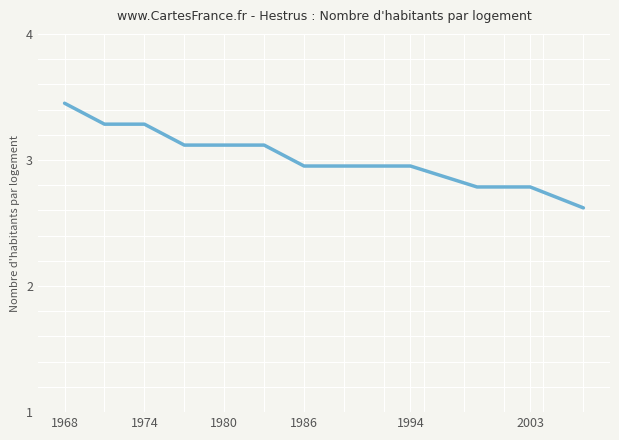

What is the difference between the maximum and minimum values?

0.8